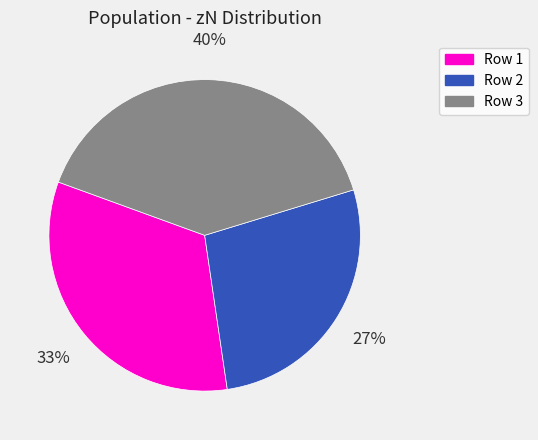

Is there any slice that represents more than half of the pie?

No